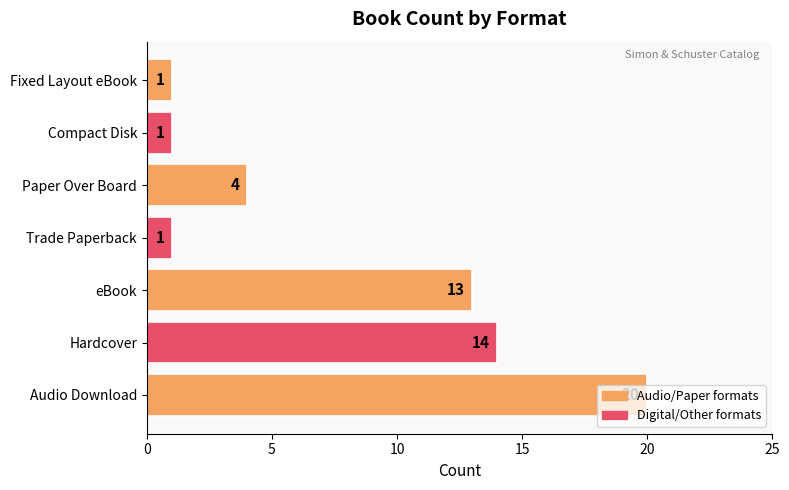

What is the change in value from Hardcover to Paper Over Board?

-10